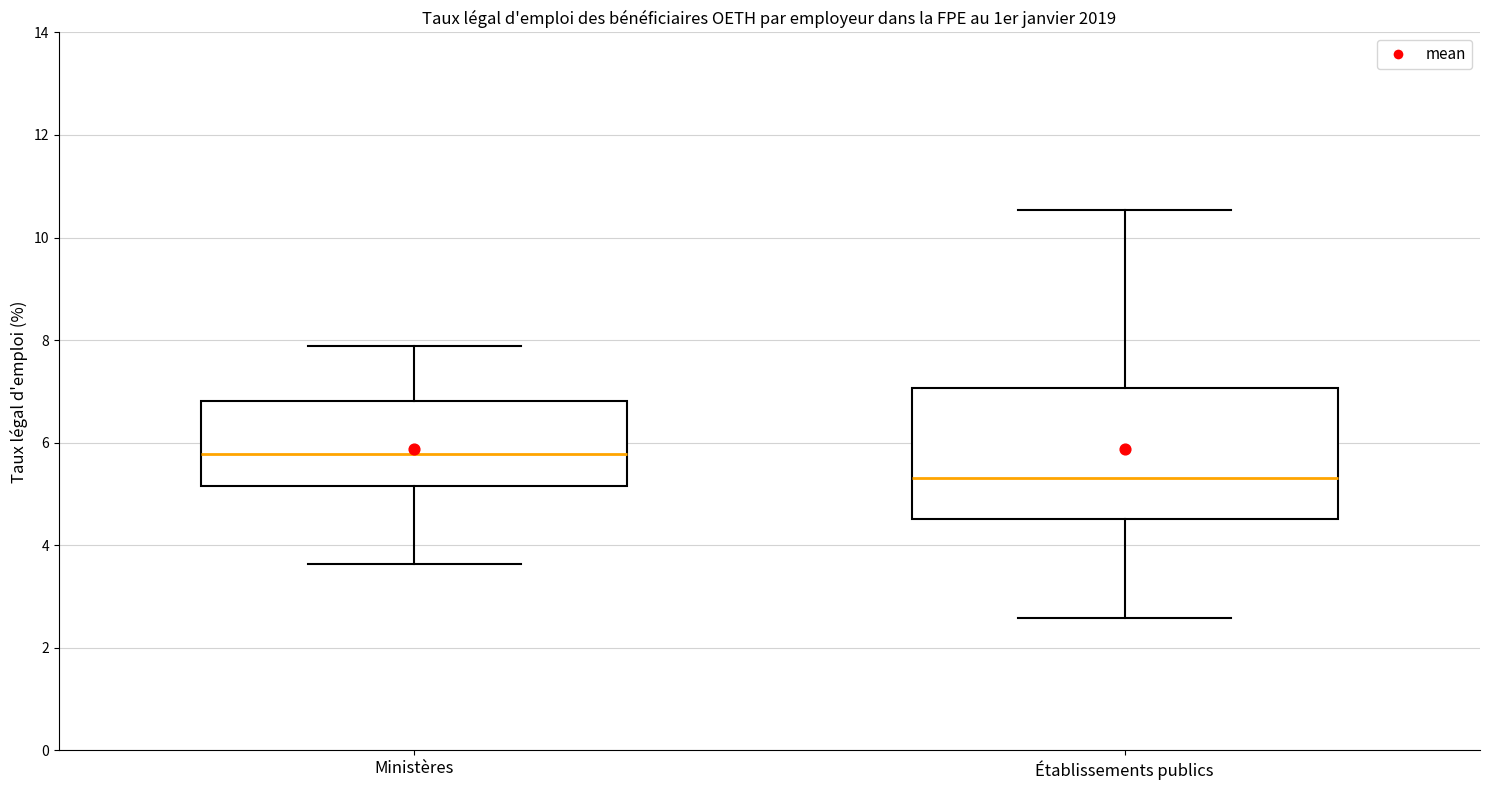

Reading left to right, read every box against the y-axis: the position of its median line, the range the box covers, and the ends of its whiskers. The values are not printed on the chart, so give them approximately, as read against the axis.

Ministères: median 5.8, box 5.2 to 6.8, whiskers 3.6 to 7.8
Établissements publics: median 5.4, box 4.6 to 7.0, whiskers 2.6 to 10.6